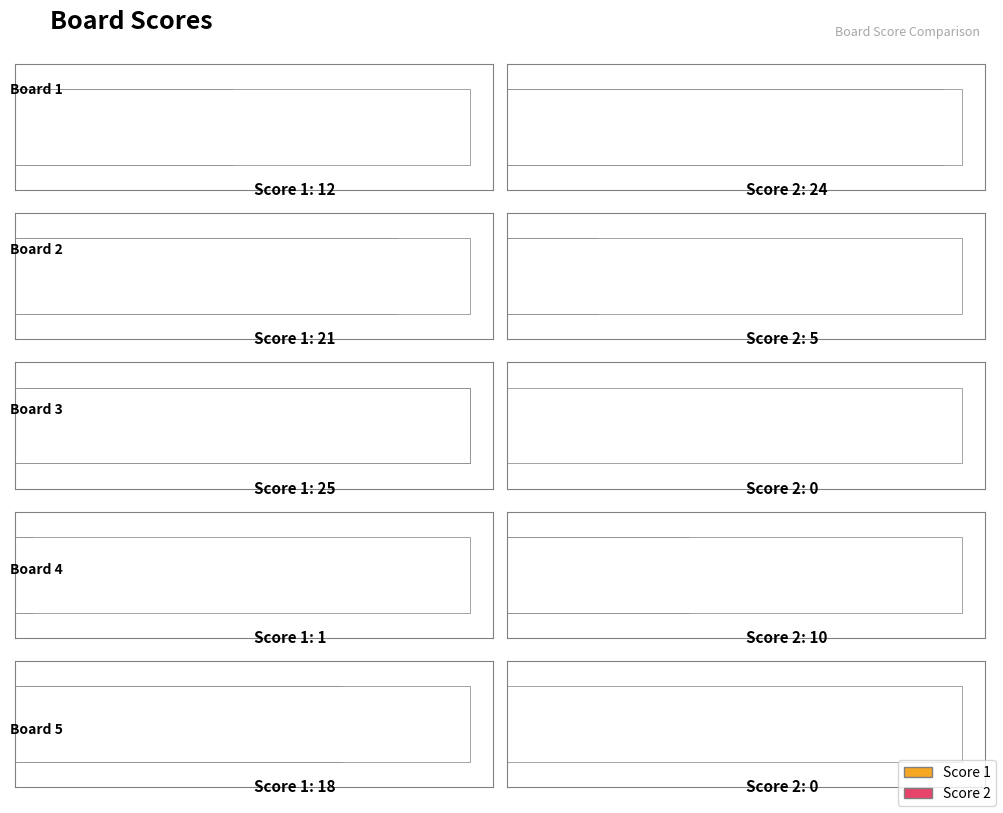

What is the value of the Score 2 bar at the 1st from the left?

24